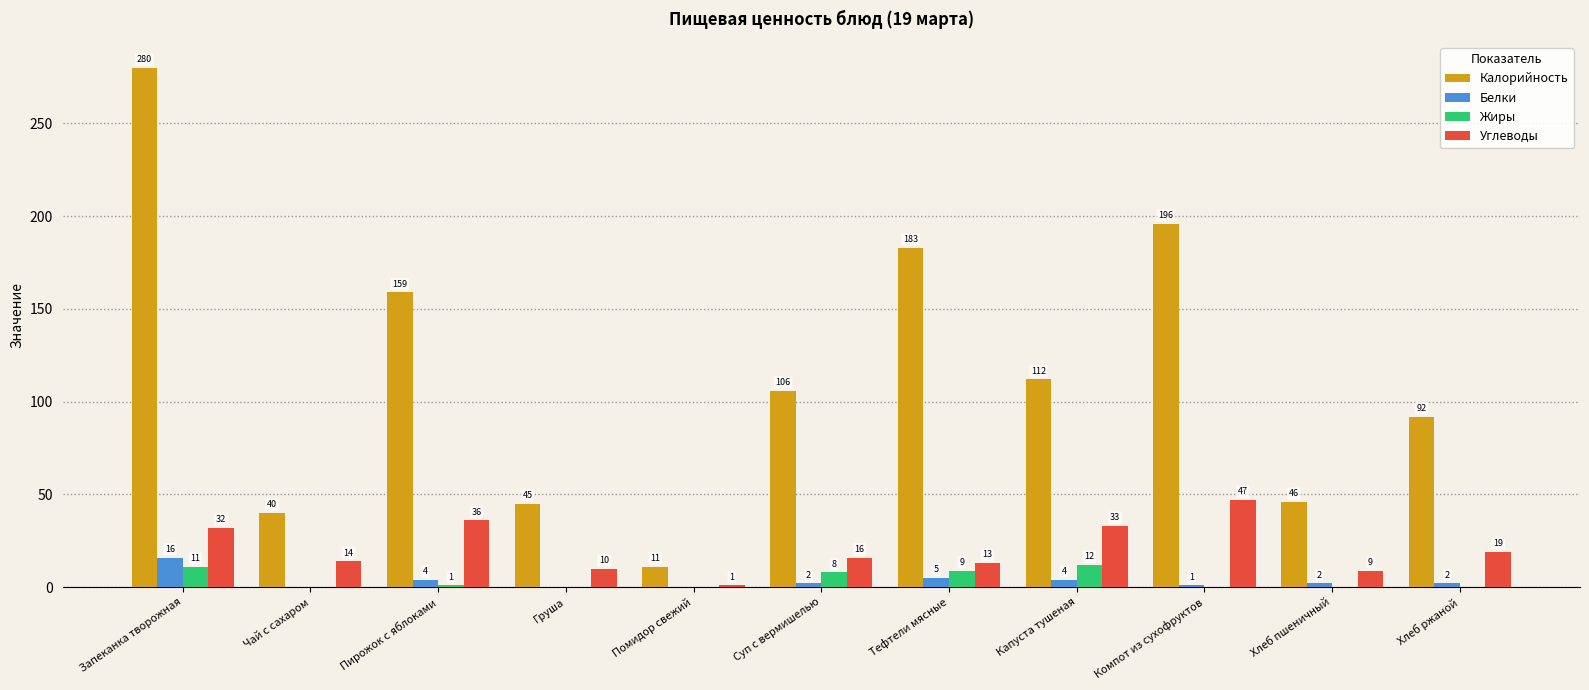

The value of Углеводы at Пирожок с яблоками is 11. True or false?

False